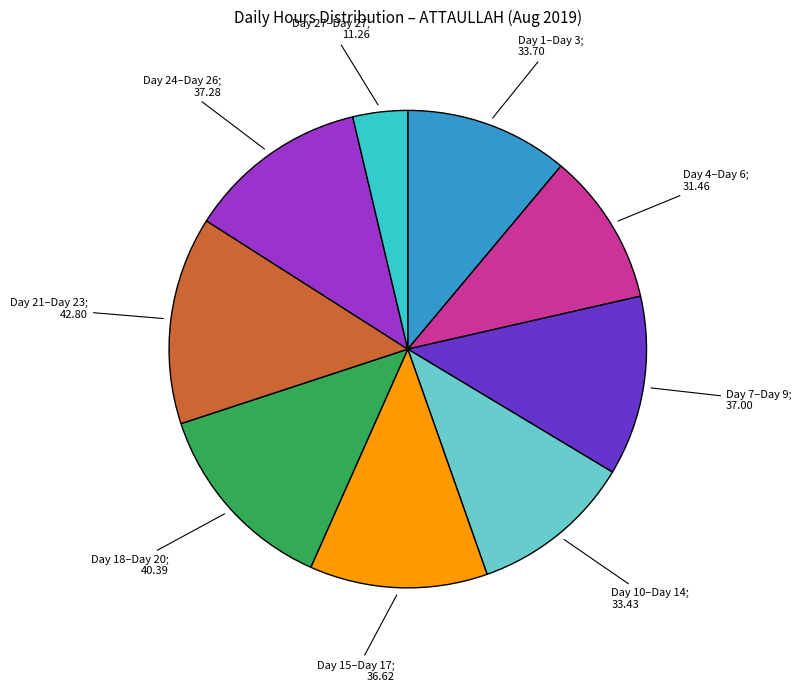

Does any single category account for the majority?

No